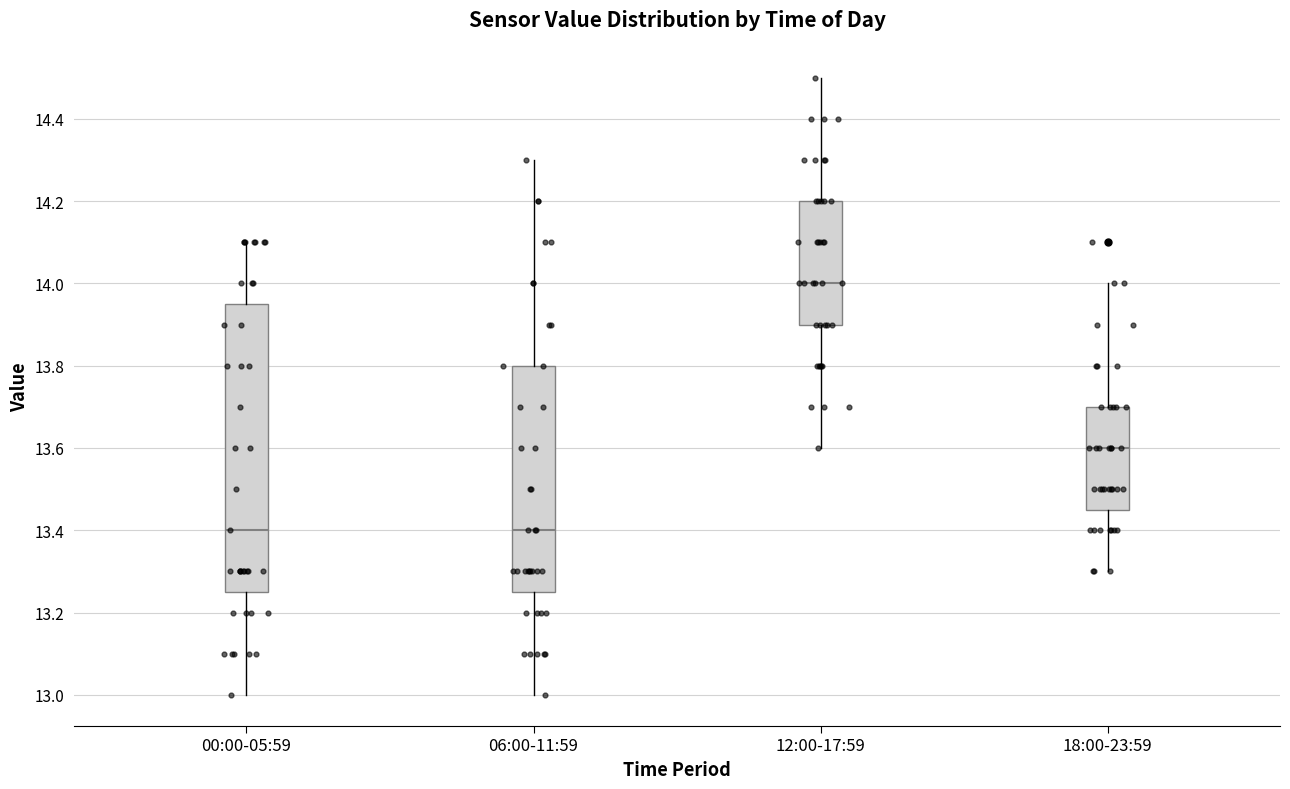

Where does the upper whisker of the box for 18:00-23:59 end on the y-axis? The values are not printed on the chart, so give them approximately, as read against the axis.

14.00